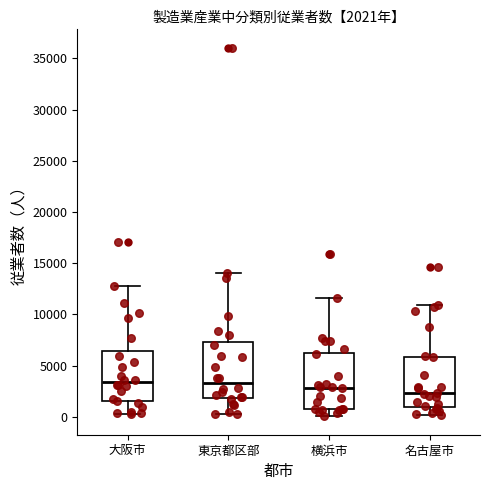

Which box's median line is the lowest?

名古屋市